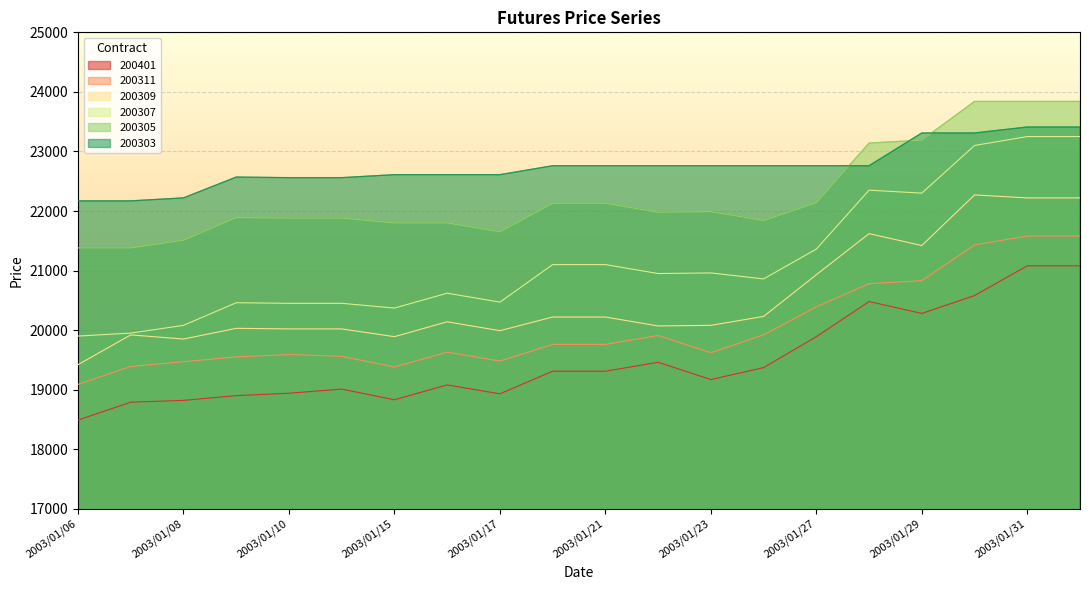

What is the value of the 200311 point at the 13th from the left?

19620